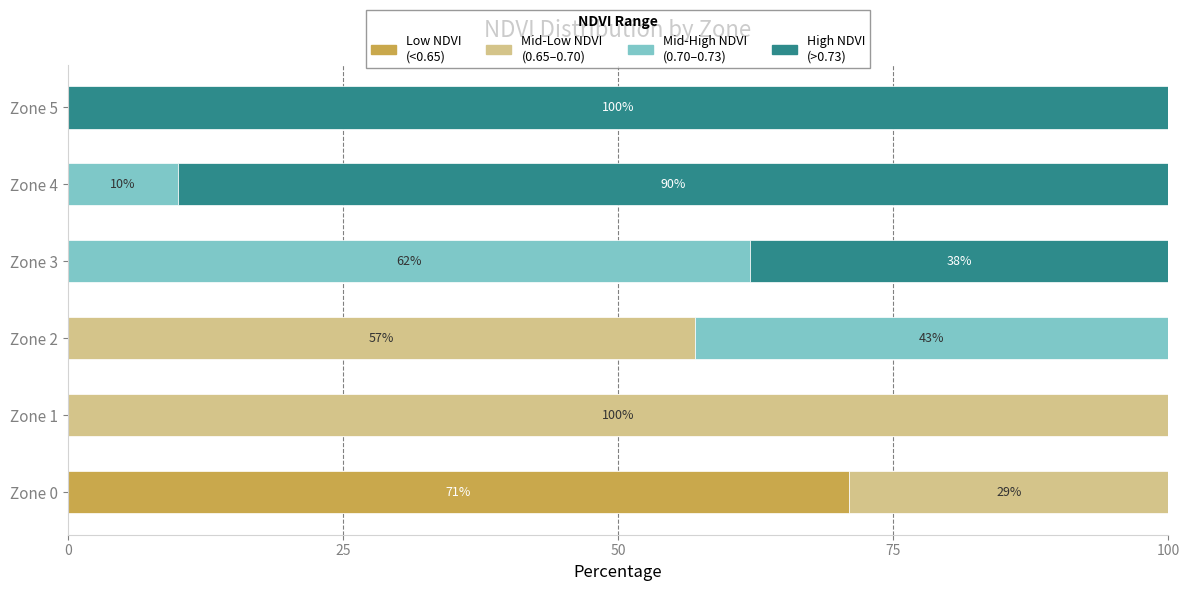

What is the total value across all series at Zone 3?

100